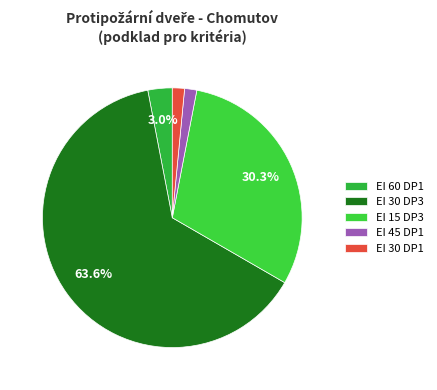

To the nearest percent, what is the average slice percentage?

20%